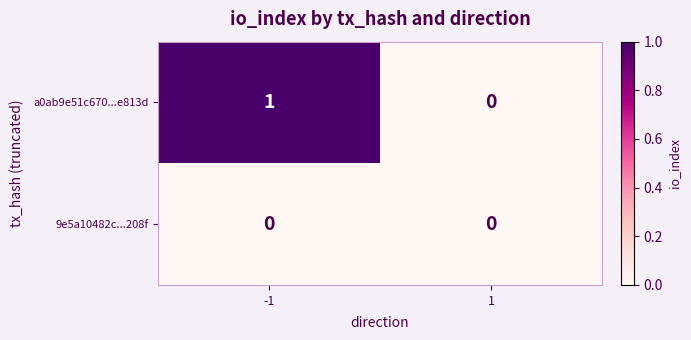

Reading left to right, extract all data points from this chart.

a0ab9e51c670...e813d: 1	0
9e5a10482c...208f: 0	0